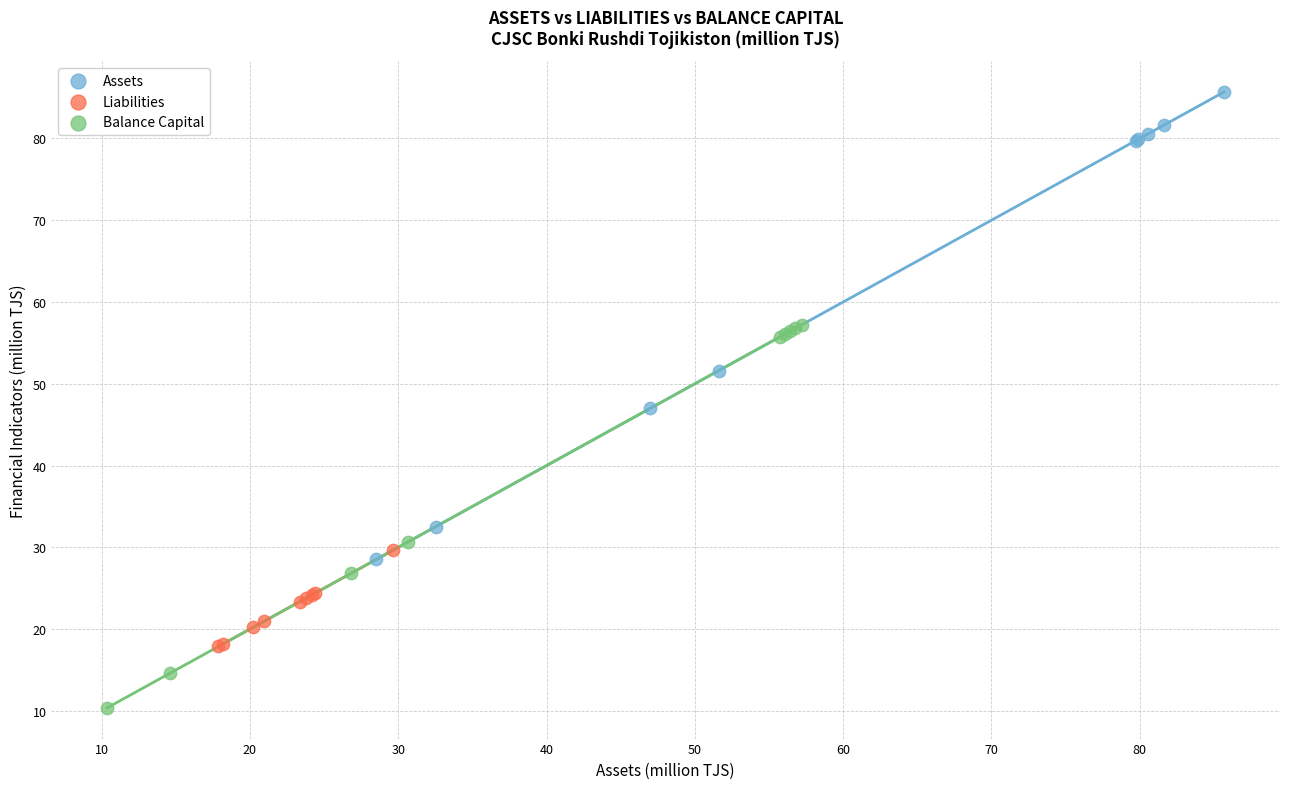

Which series reaches the minimum Y coordinate?

Balance Capital